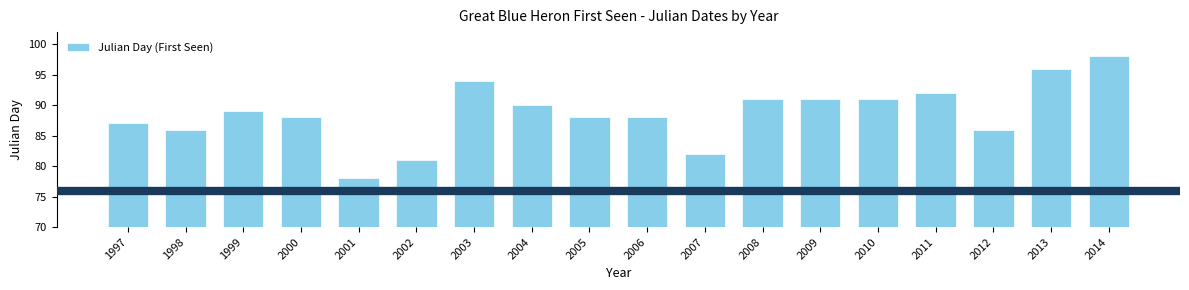

Is it true that the value at 2002 is 81?

True